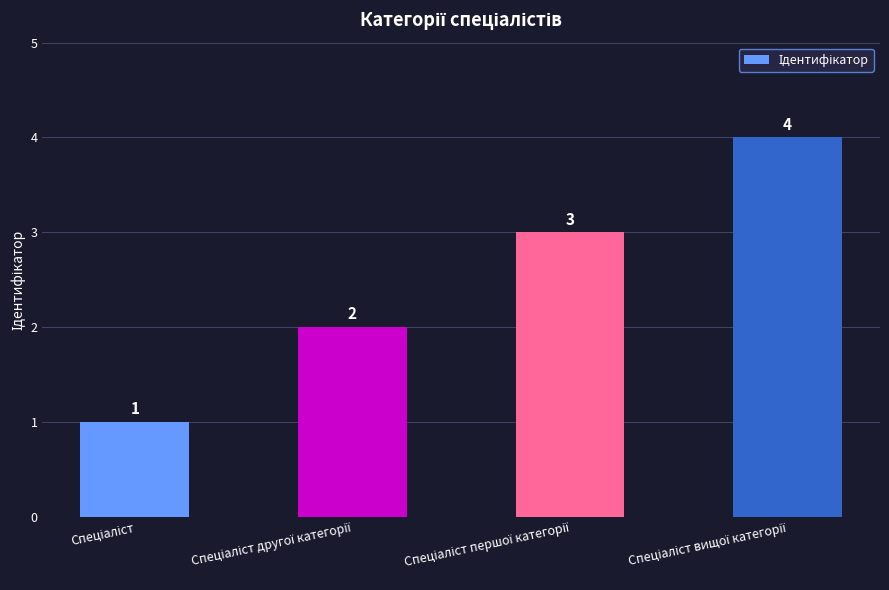

Count the values in the range 2 to 4.

3